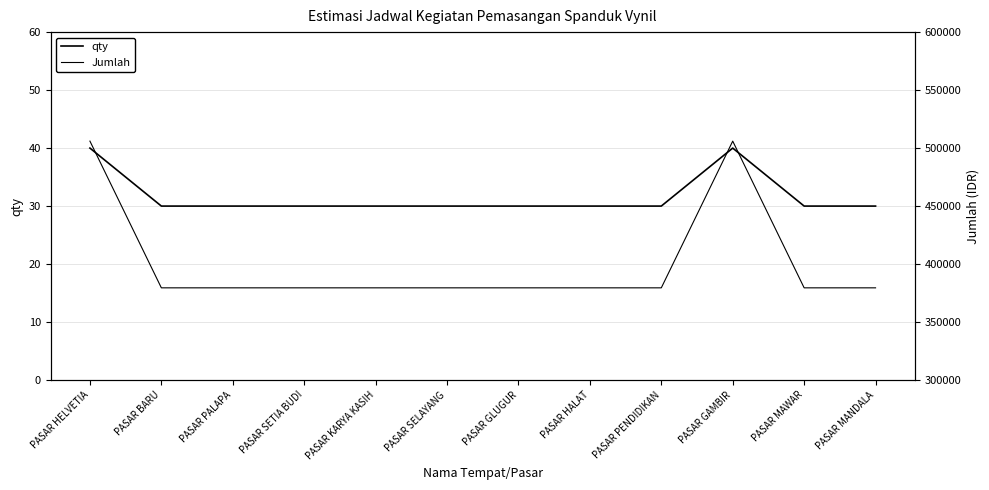

True or false: Jumlah and qty cross at least once.

False